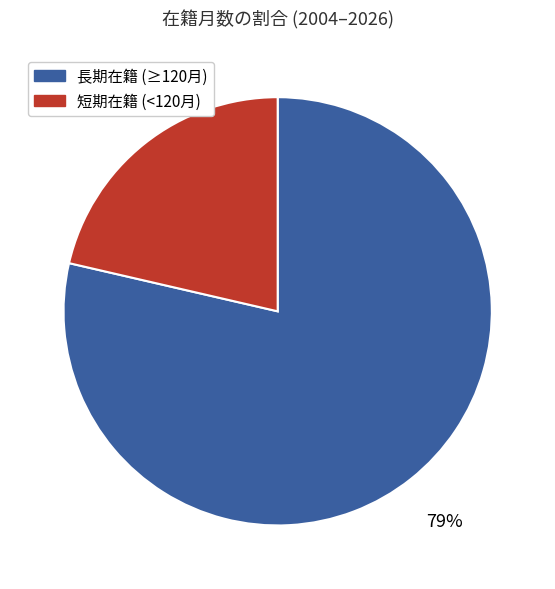

How many slices are in this pie chart?

2